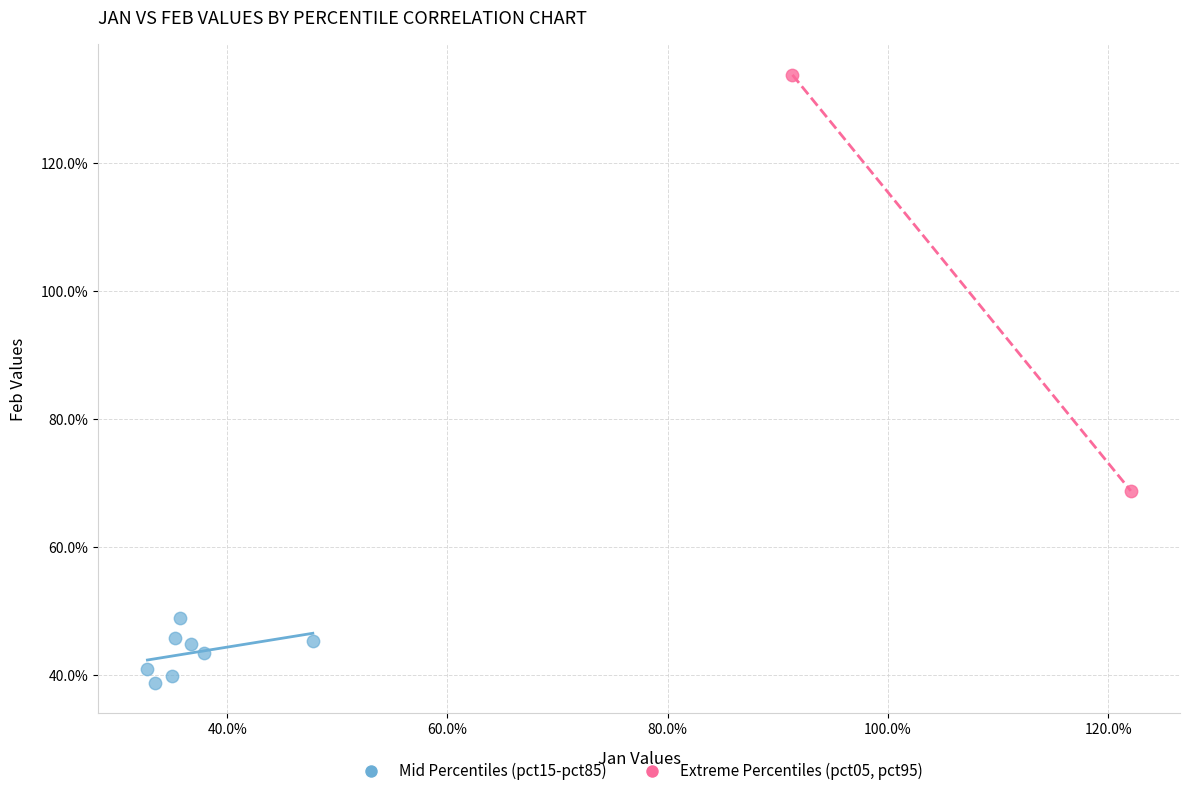

What are all the series names shown in the legend?

Mid Percentiles (pct15-pct85), Extreme Percentiles (pct05, pct95)